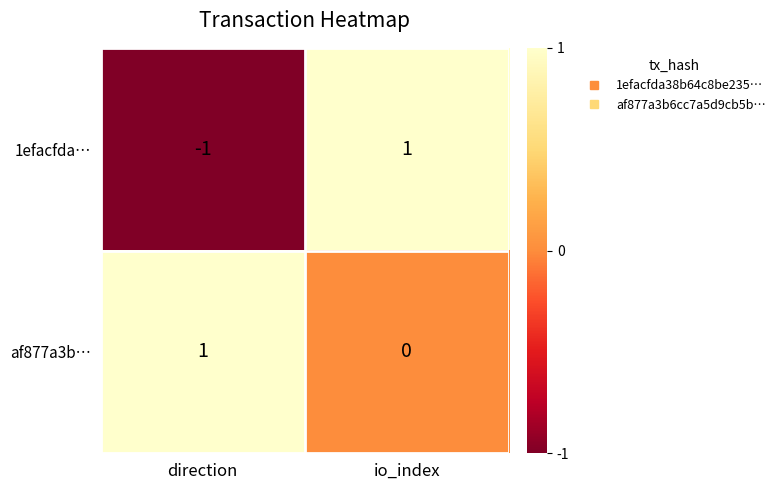

Count the number of data series in this chart.

2